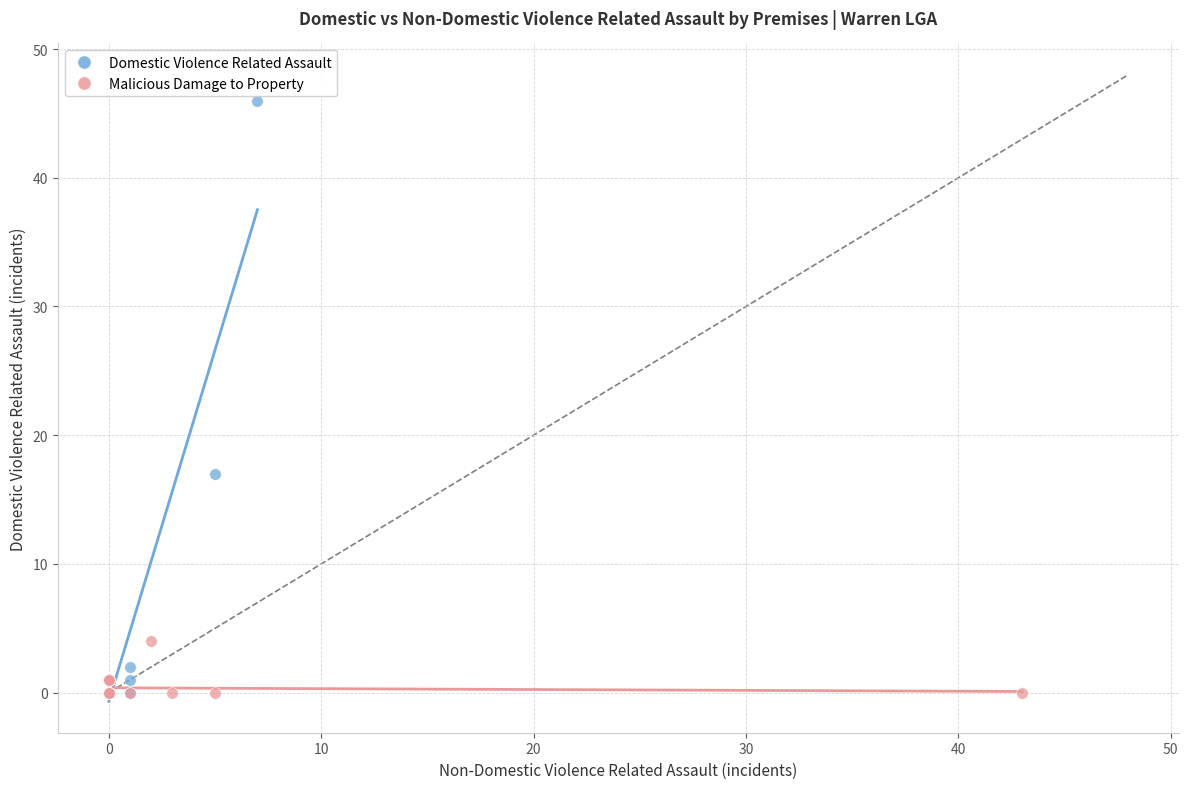

Which series has the largest Y range (max minus min)?

Domestic Violence Related Assault